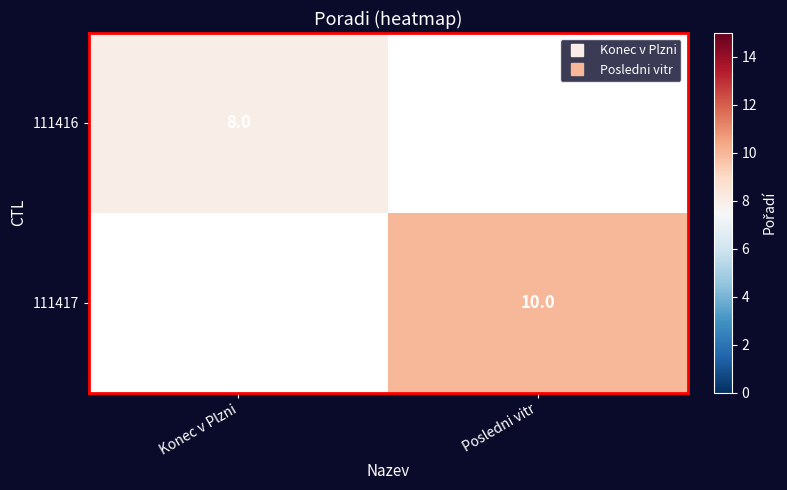

Which category has the lowest value in the 111416 series?

Konec v Plzni